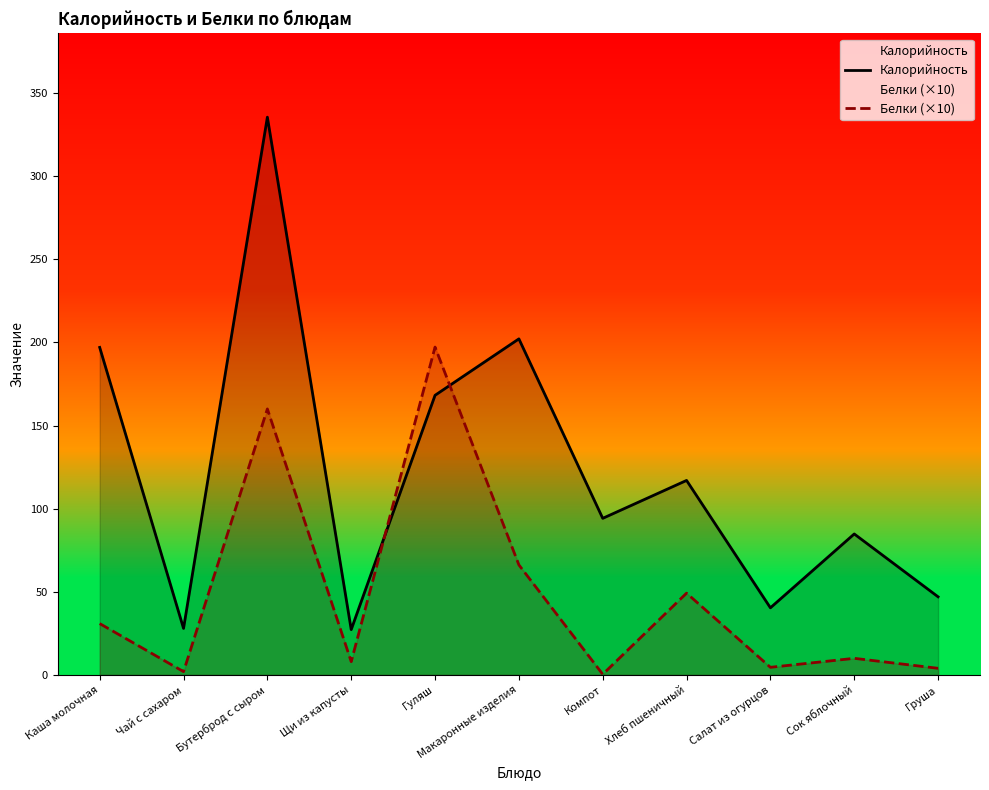

The Белки (×10) series shows 40.5 at Гуляш. True or false?

False